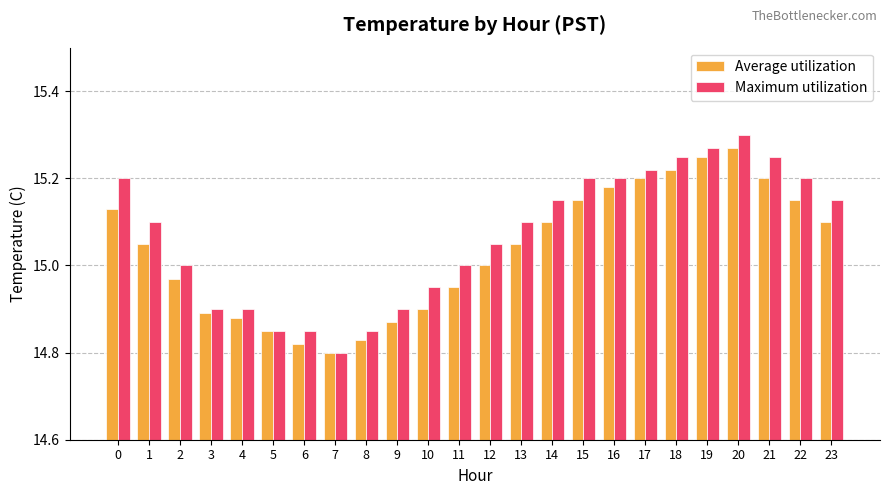

How many distinct data groups are displayed?

2